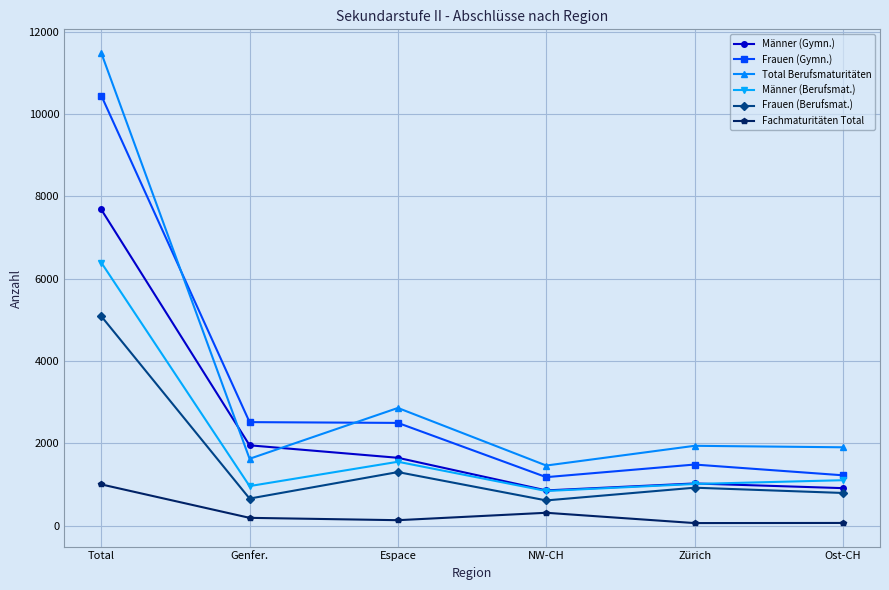

Does the chart have visible grid lines?

Yes